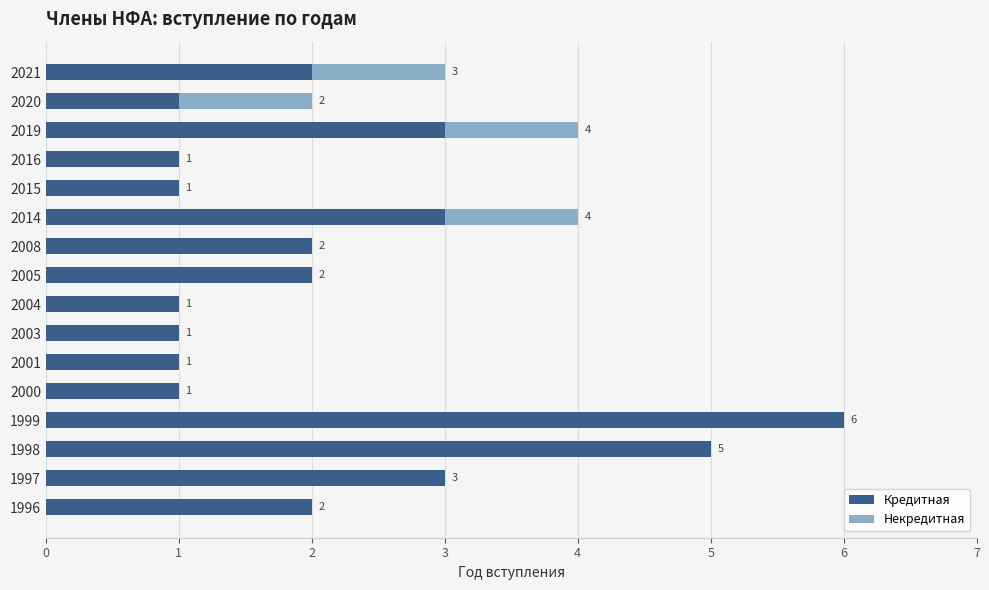

What is the sum of the Кредитная values at 2000 and 2021?

3